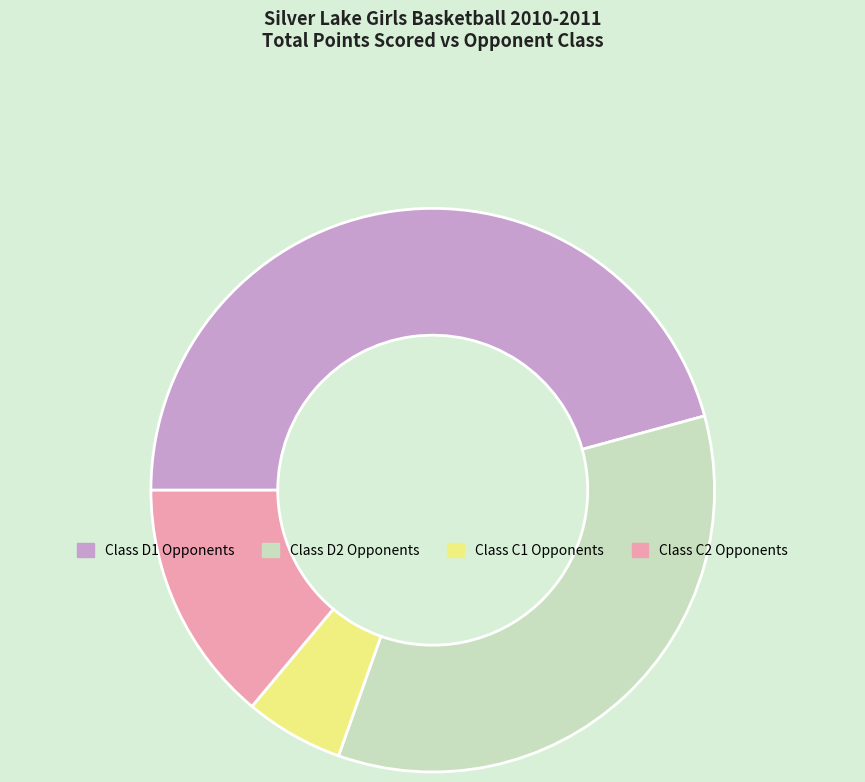

Is there a majority slice in this chart?

No